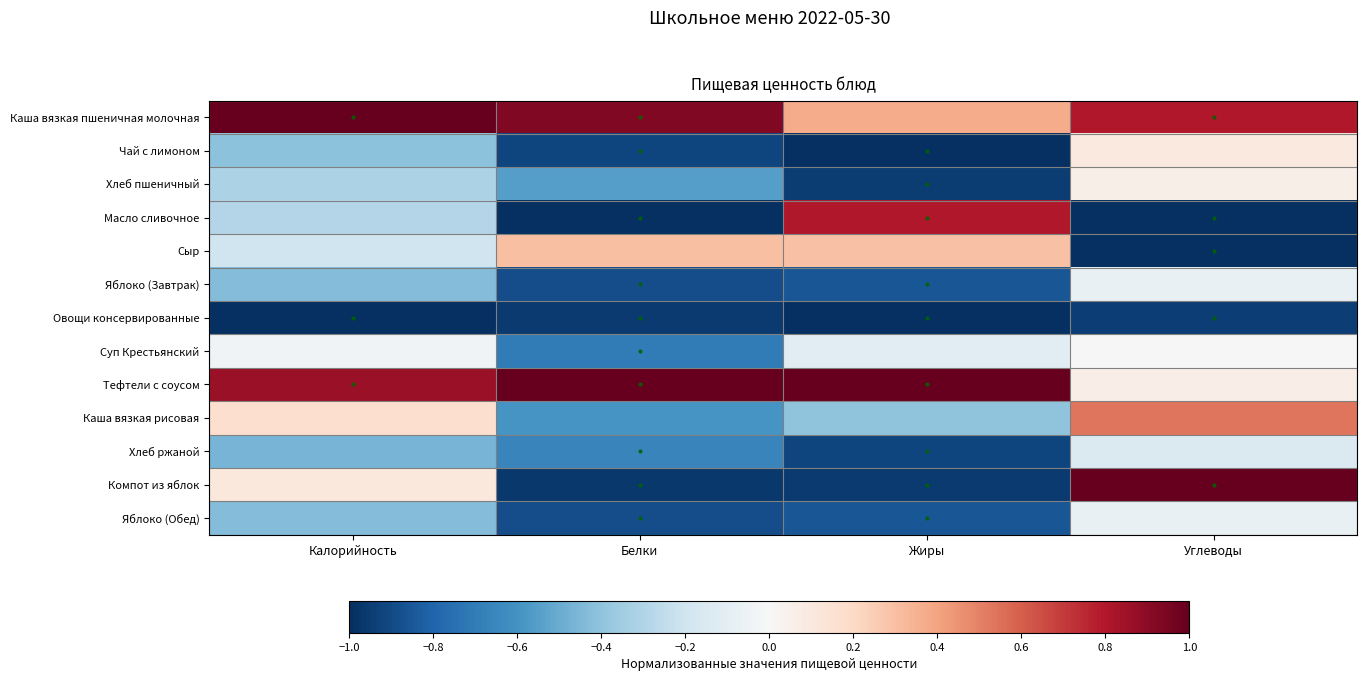

Count the number of data series in this chart.

13